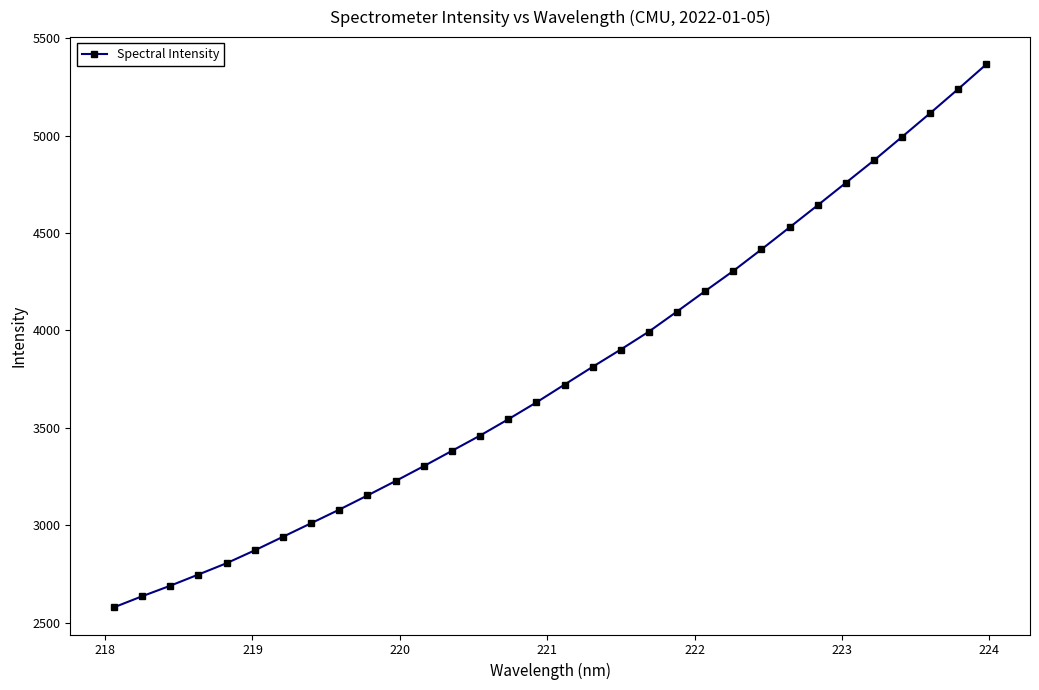

True or false: the data has more than 2 interior local peaks.

False